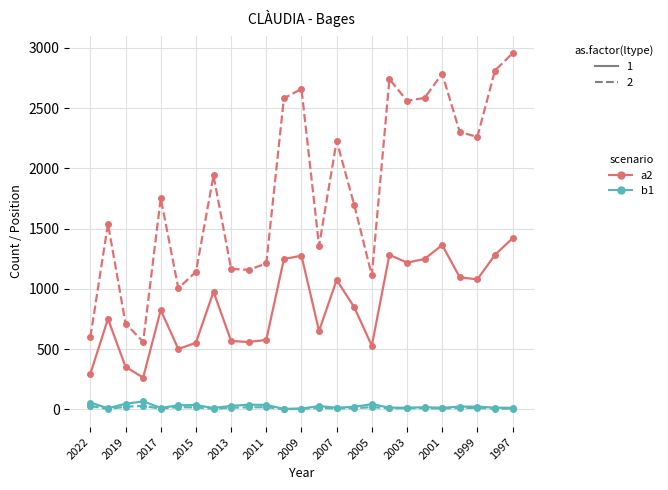

What is the maximum value shown in the chart?

2955